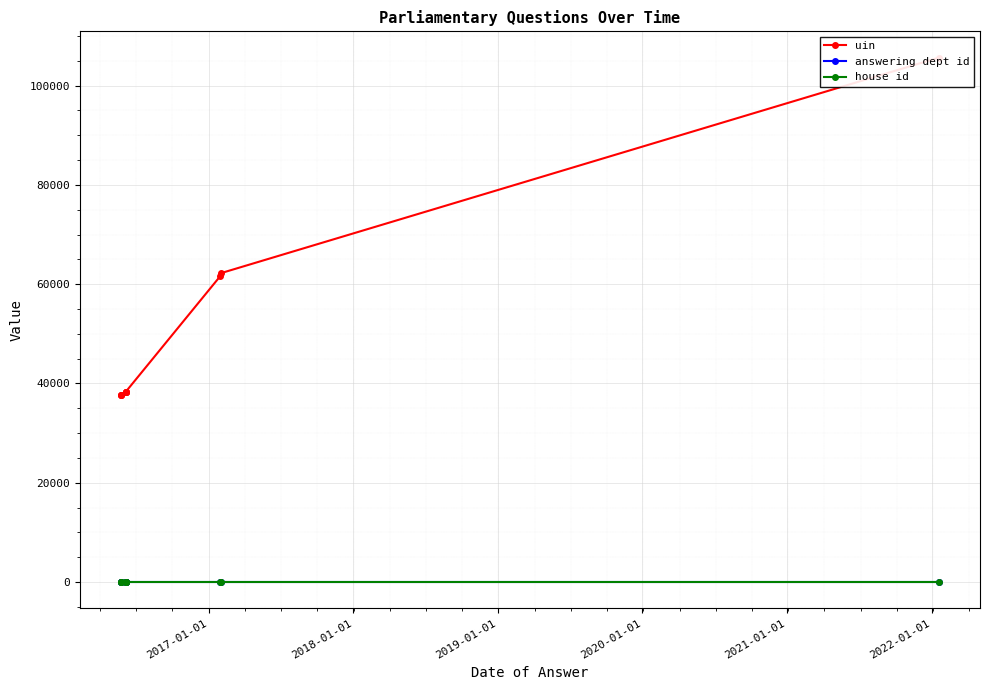

True or false: house id and answering dept id intersect in this chart.

False